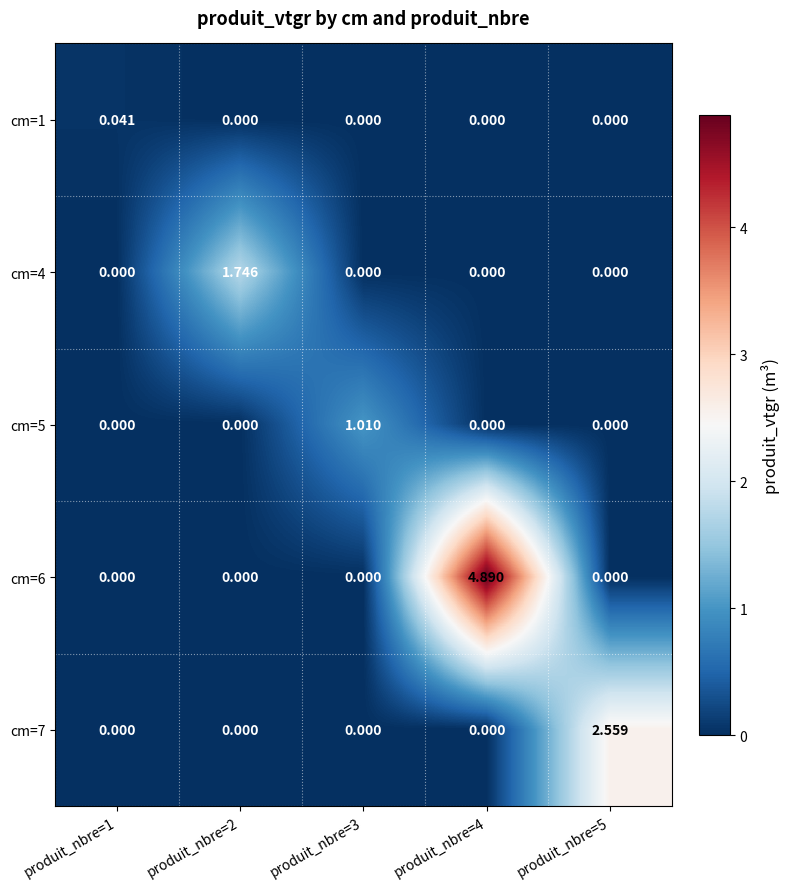

Is the value of cm=7 at produit_nbre=5 greater than the value of cm=5 at produit_nbre=5?

Yes